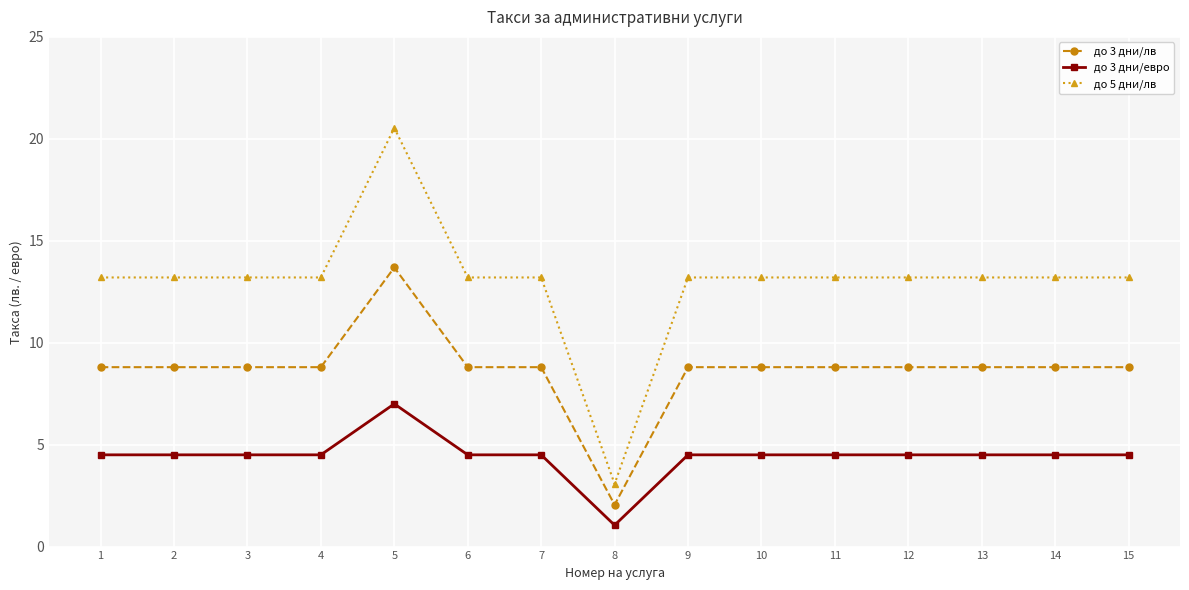

How many lines are shown in the chart?

3